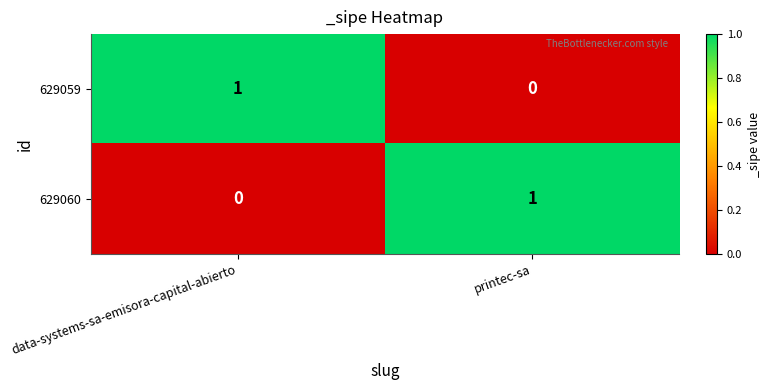

Rank the series at data-systems-sa-emisora-capital-abierto from lowest to highest value.

629060, 629059